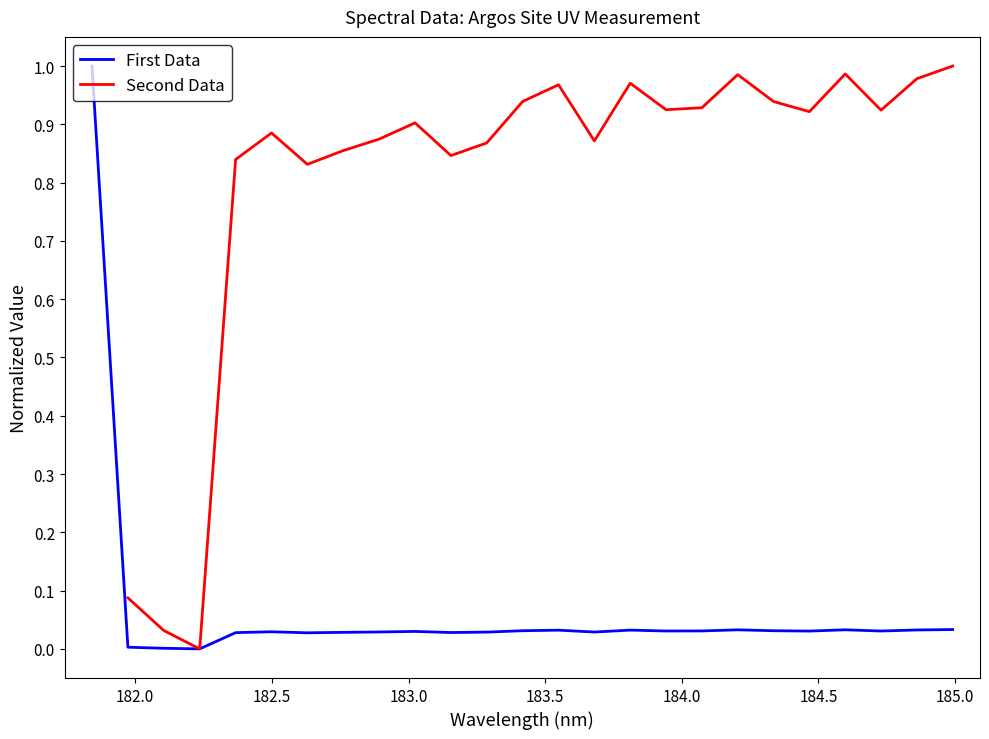

What is the maximum value for First Data?

1.0